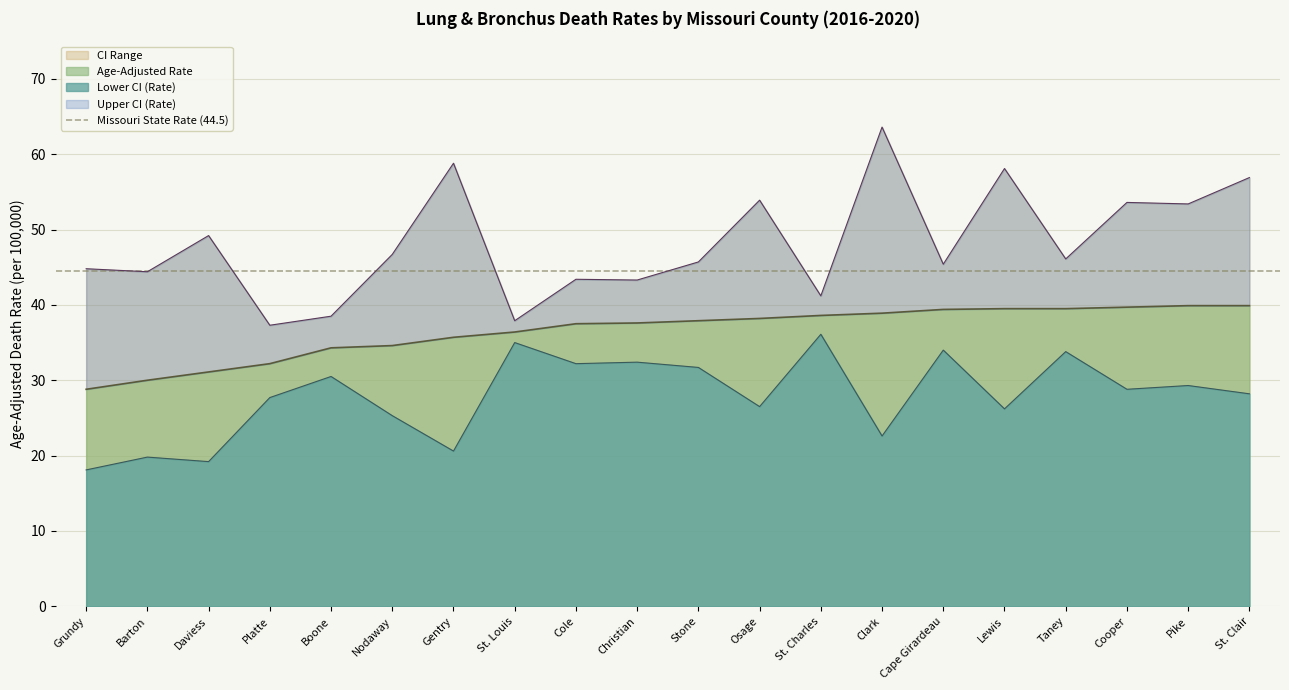

What is the label of the 4th point from the left?

Platte